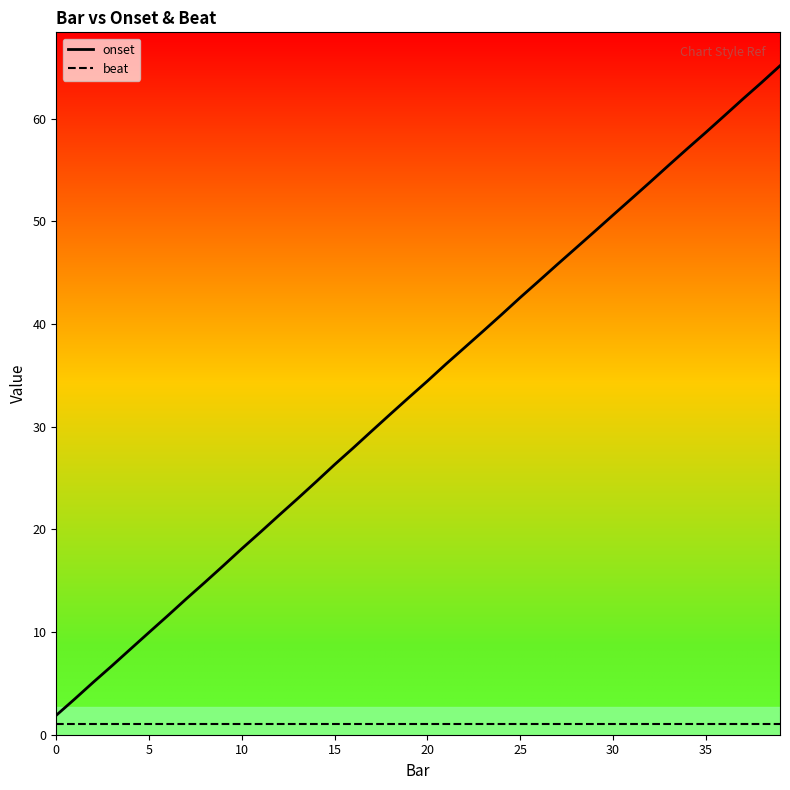

Rank the series by their maximum value, from lowest to highest.

beat, onset